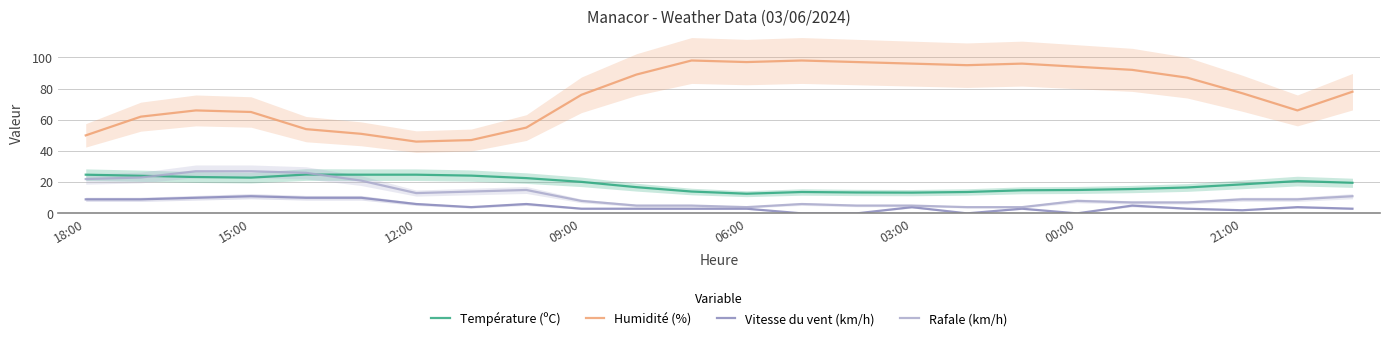

True or false: Rafale (km/h) and Humidité (%) intersect in this chart.

False